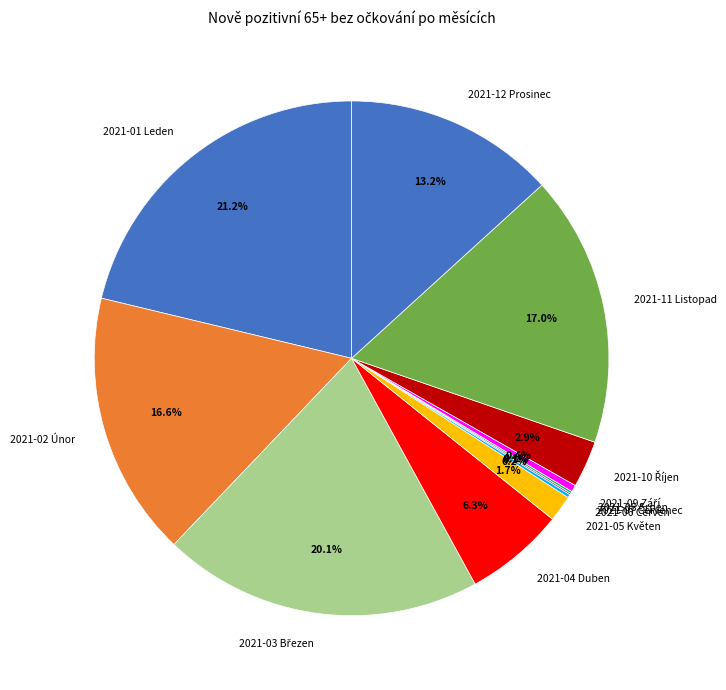

Is there a majority slice in this chart?

No